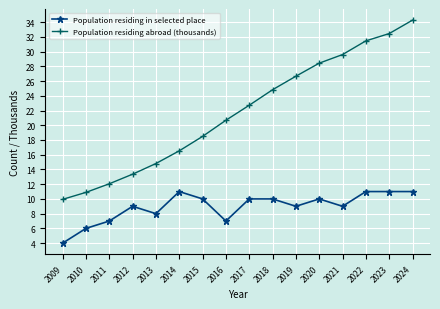

True or false: Population residing abroad (thousands) and Population residing in selected place cross at least once.

False